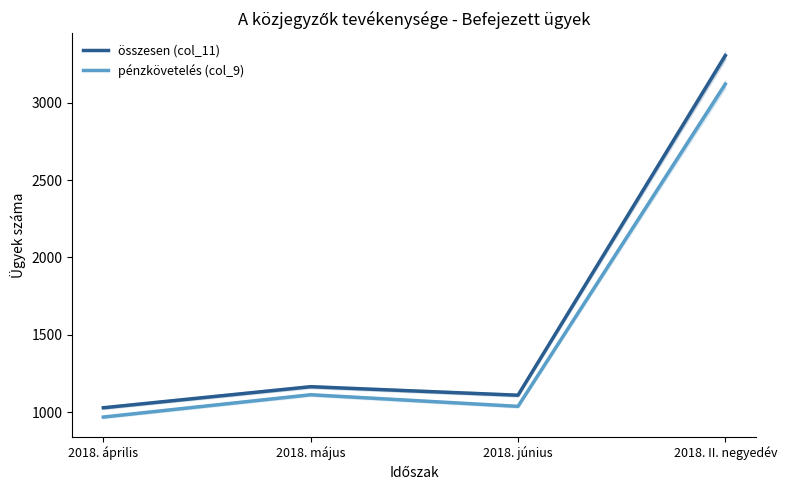

Which category has the lowest value across all series?

2018. április